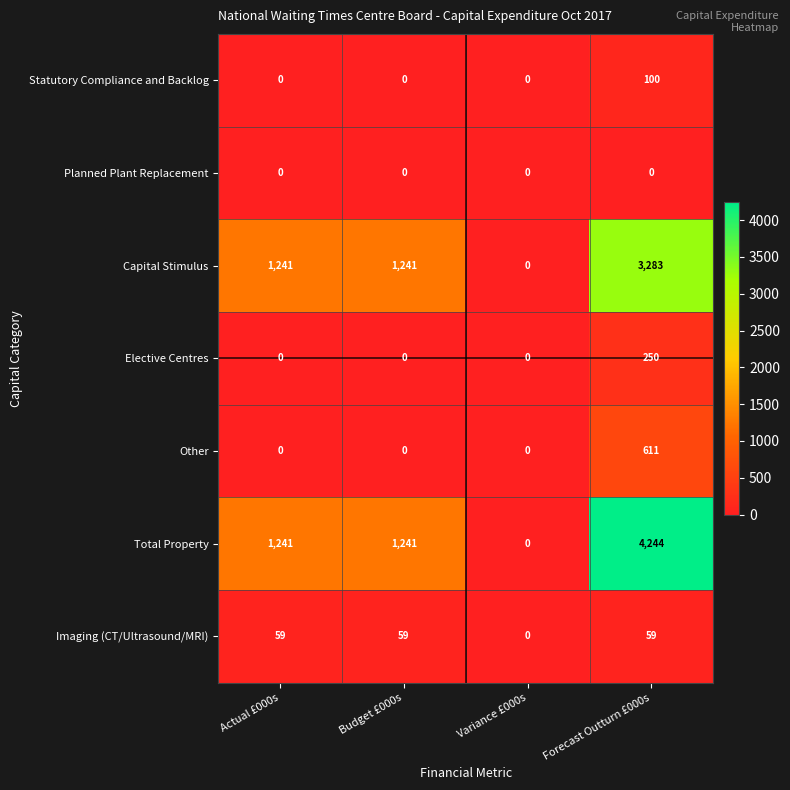

How many distinct data groups are displayed?

7